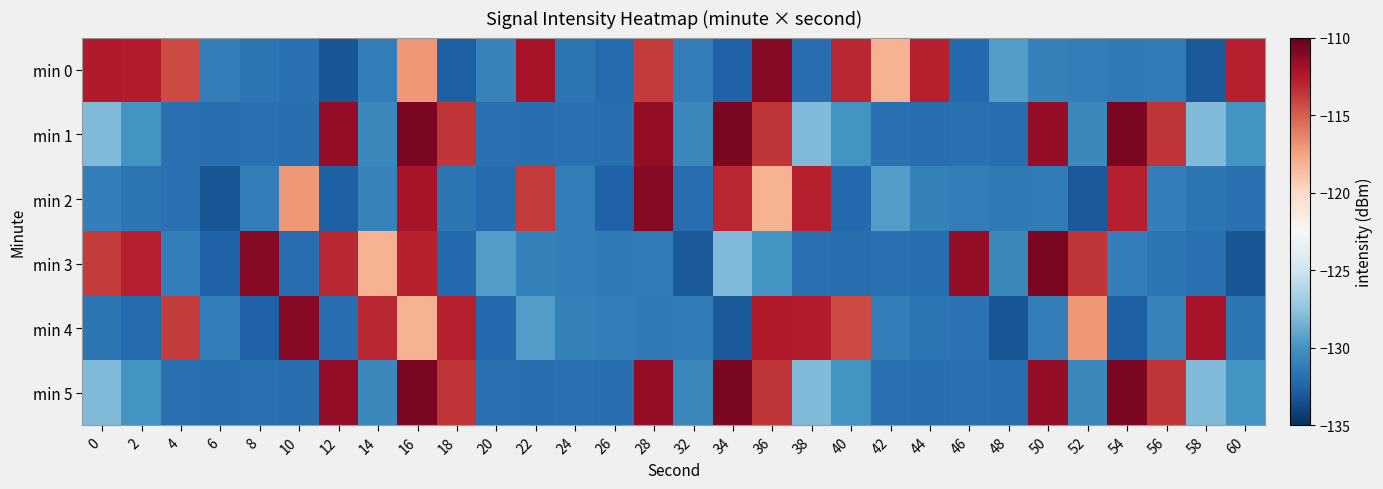

Reading left to right, extract all data points from this chart.

min 0: 0=-112.6	2=-112.6	4=-114.3	6=-131.1	8=-131.5	10=-131.8	12=-133.2	14=-131.1	16=-117.1	18=-132.7	20=-130.9	22=-112.2	24=-131.5	26=-132.1	28=-113.8	32=-131.2	34=-132.6	36=-111.1	38=-132.0	40=-113.1	42=-118.1	44=-112.8	46=-132.2	48=-129.4	50=-131.0	52=-131.2	54=-131.3	56=-131.2	58=-133.0	60=-112.7
min 1: 0=-128.1	2=-130.0	4=-131.8	6=-131.9	8=-131.8	10=-131.9	12=-111.5	14=-130.6	16=-110.7	18=-113.5	20=-131.8	22=-131.9	24=-131.8	26=-131.9	28=-111.5	32=-130.6	34=-110.7	36=-113.5	38=-128.1	40=-130.0	42=-131.8	44=-131.9	46=-131.8	48=-131.9	50=-111.5	52=-130.6	54=-110.7	56=-113.5	58=-128.1	60=-130.0
min 2: 0=-131.1	2=-131.5	4=-131.8	6=-133.2	8=-131.1	10=-117.1	12=-132.7	14=-130.9	16=-112.2	18=-131.5	20=-132.1	22=-113.8	24=-131.2	26=-132.6	28=-111.1	32=-132.0	34=-113.1	36=-118.1	38=-112.8	40=-132.2	42=-129.4	44=-131.0	46=-131.2	48=-131.3	50=-131.2	52=-133.0	54=-112.7	56=-131.1	58=-131.5	60=-131.8
min 3: 0=-113.8	2=-112.7	4=-131.2	6=-132.6	8=-111.1	10=-132.0	12=-113.1	14=-118.1	16=-112.8	18=-132.2	20=-129.4	22=-131.0	24=-131.2	26=-131.3	28=-131.2	32=-133.0	34=-128.1	36=-130.0	38=-131.8	40=-131.9	42=-131.8	44=-131.9	46=-111.5	48=-130.6	50=-110.7	52=-113.5	54=-131.1	56=-131.5	58=-131.8	60=-133.2
min 4: 0=-131.5	2=-132.1	4=-113.8	6=-131.2	8=-132.6	10=-111.1	12=-132.0	14=-113.1	16=-118.1	18=-112.8	20=-132.2	22=-129.4	24=-131.0	26=-131.2	28=-131.3	32=-131.2	34=-133.0	36=-112.6	38=-112.6	40=-114.3	42=-131.1	44=-131.5	46=-131.8	48=-133.2	50=-131.1	52=-117.1	54=-132.7	56=-130.9	58=-112.2	60=-131.5
min 5: 0=-128.1	2=-130.0	4=-131.8	6=-131.9	8=-131.8	10=-131.9	12=-111.5	14=-130.6	16=-110.7	18=-113.5	20=-131.8	22=-131.9	24=-131.8	26=-131.9	28=-111.5	32=-130.6	34=-110.7	36=-113.5	38=-128.1	40=-130.0	42=-131.8	44=-131.9	46=-131.8	48=-131.9	50=-111.5	52=-130.6	54=-110.7	56=-113.5	58=-128.1	60=-130.0